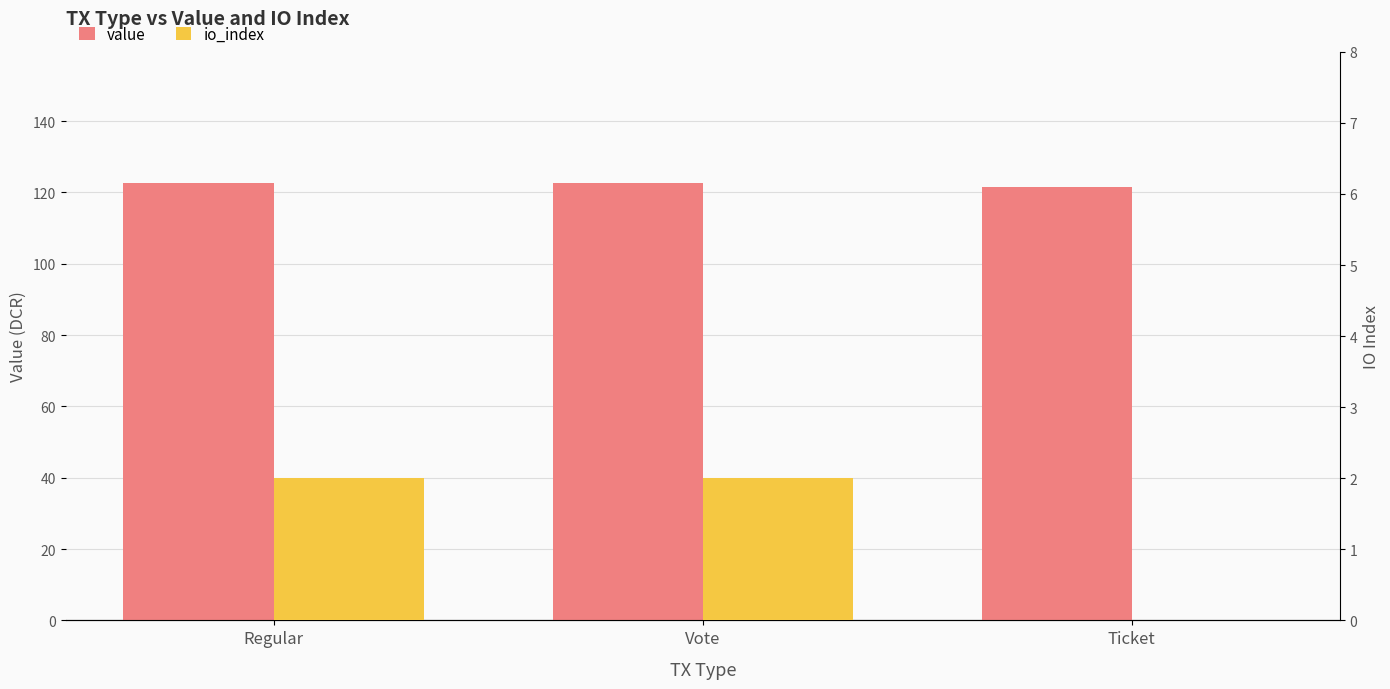

Rank the series by their maximum value, from lowest to highest.

io_index, value